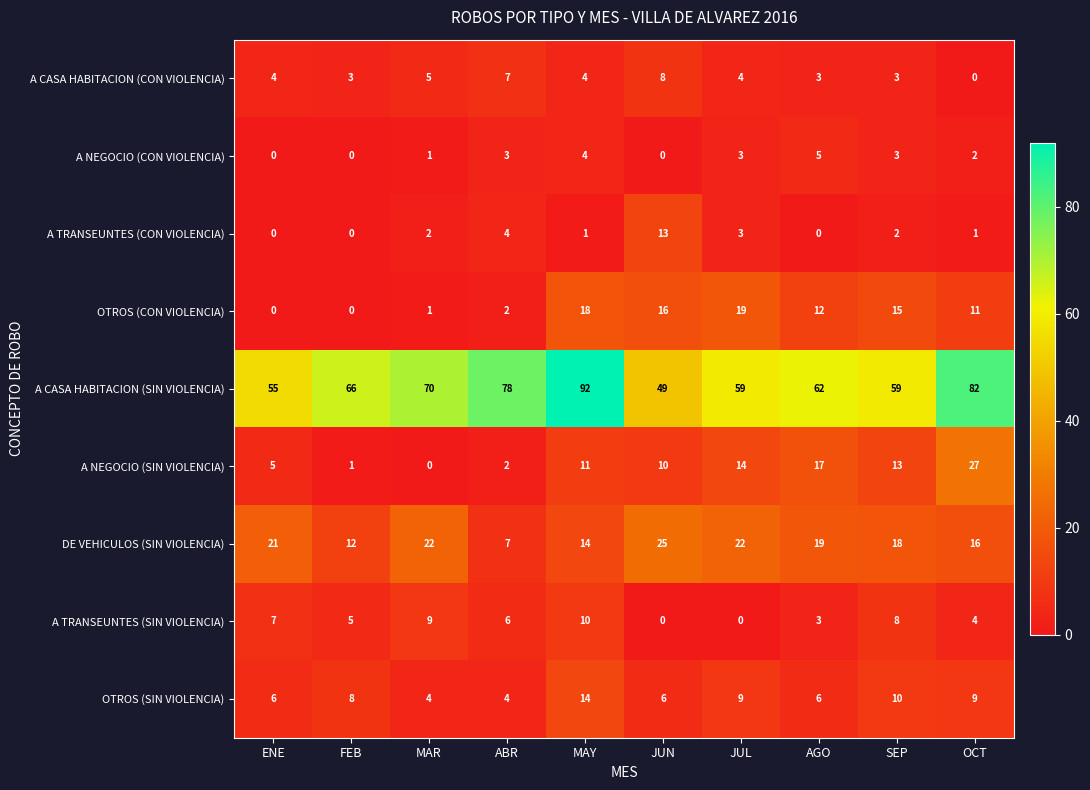

Which series has the largest total across all categories?

A CASA HABITACION (SIN VIOLENCIA)